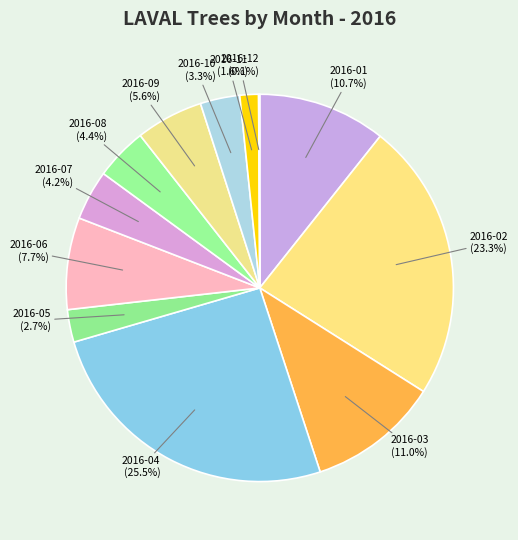

Is there any slice that represents more than half of the pie?

No